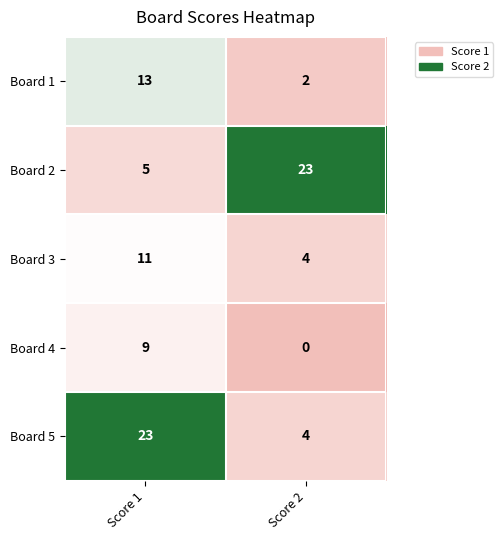

What is the highest value of the Board 3 series?

11